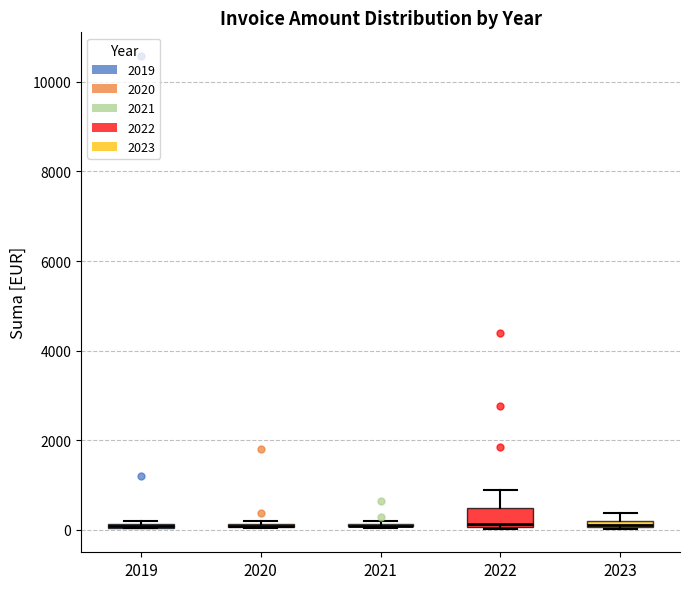

Comparing the boxes themselves (not the whiskers), which one is the tallest?

2022